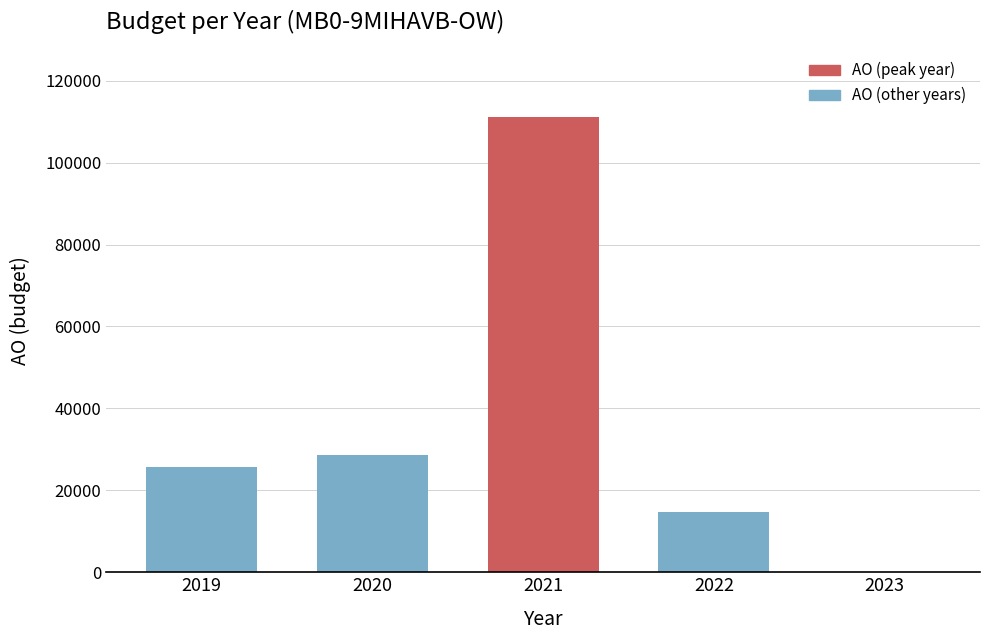

How many values are above zero?

4